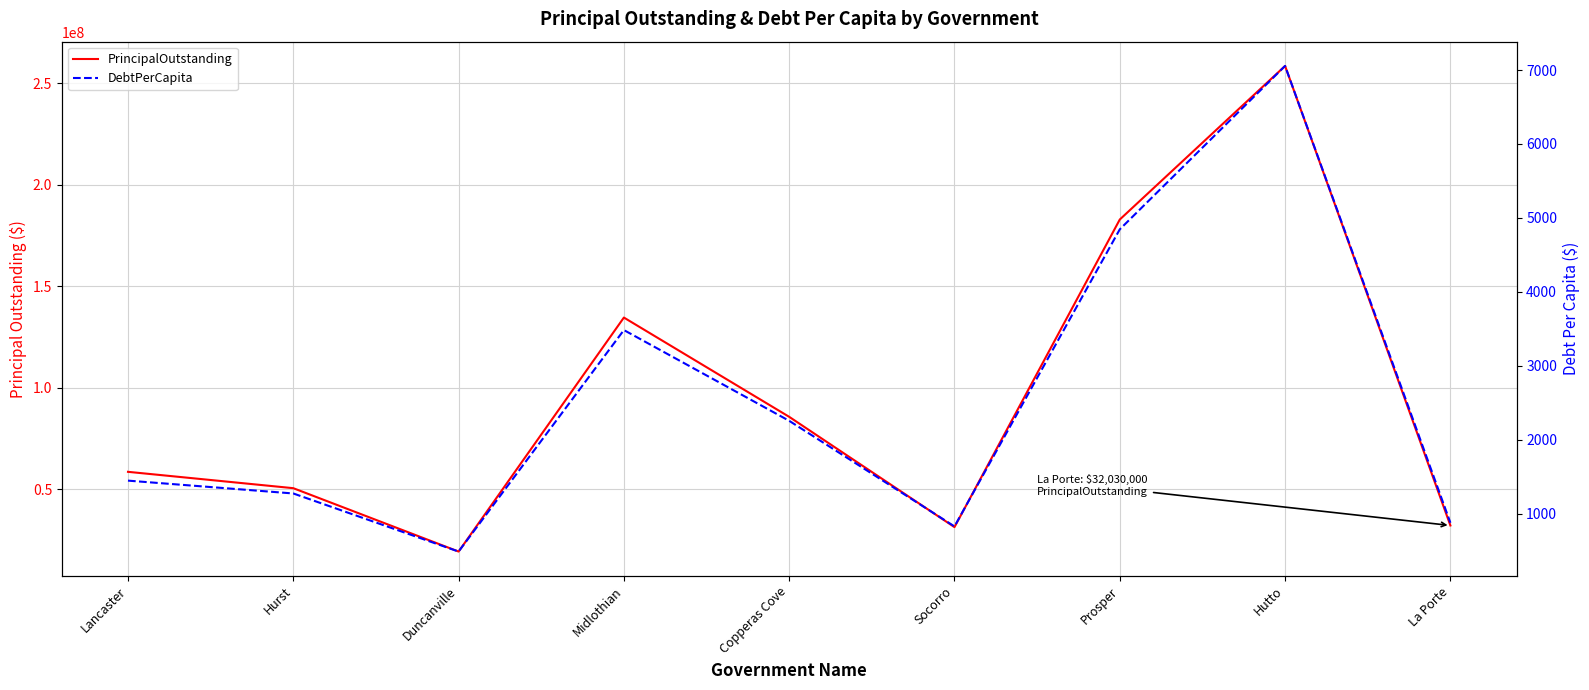

What is the difference between the DebtPerCapita values at Prosper and Midlothian?

1362.8